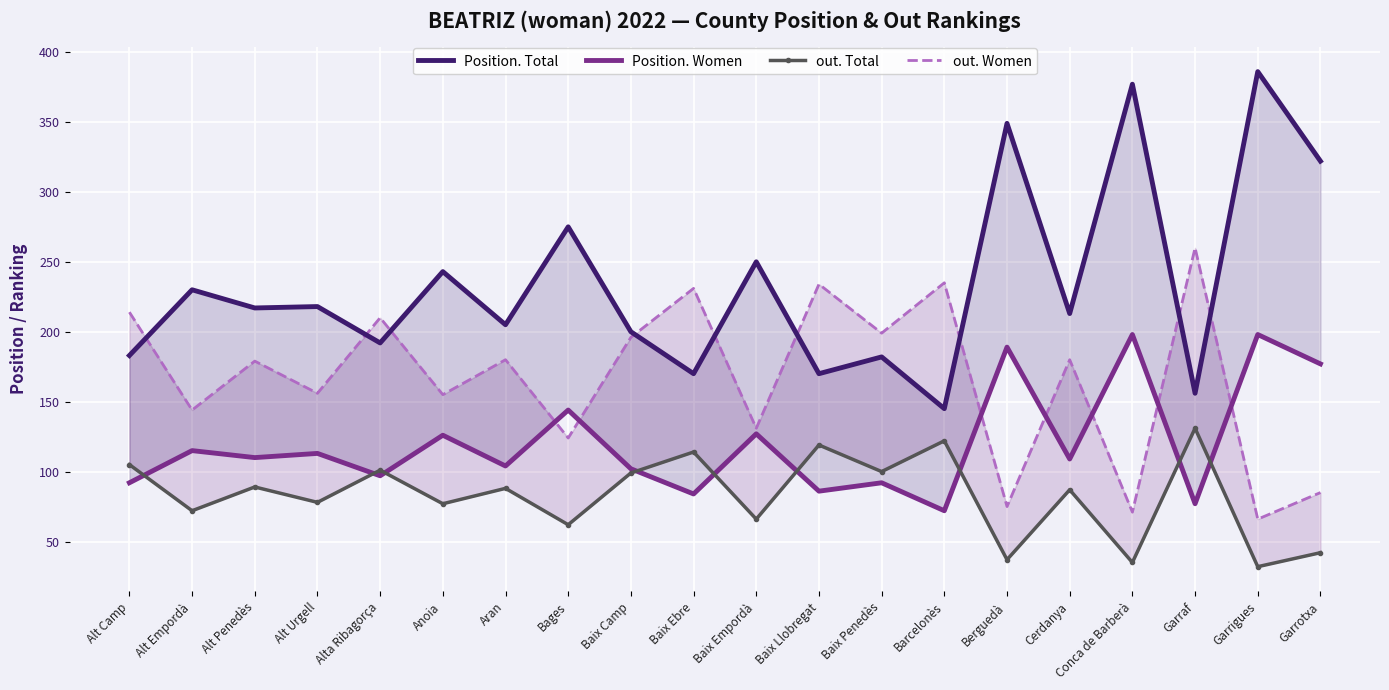

True or false: out. Women and out. Total intersect in this chart.

False